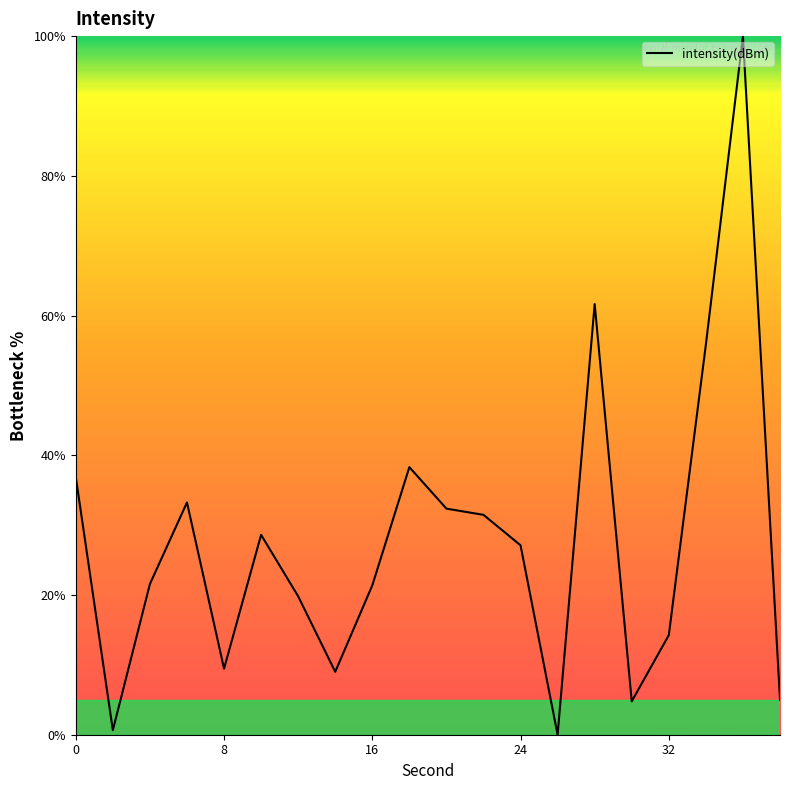

What is the difference between the maximum and minimum values?

100.0